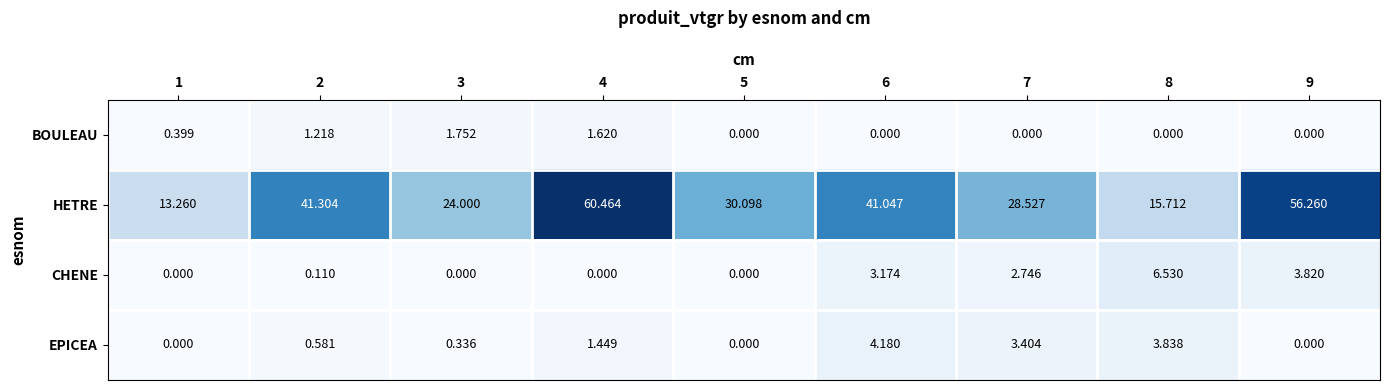

Rank the series by their maximum value, from lowest to highest.

BOULEAU, EPICEA, CHENE, HETRE